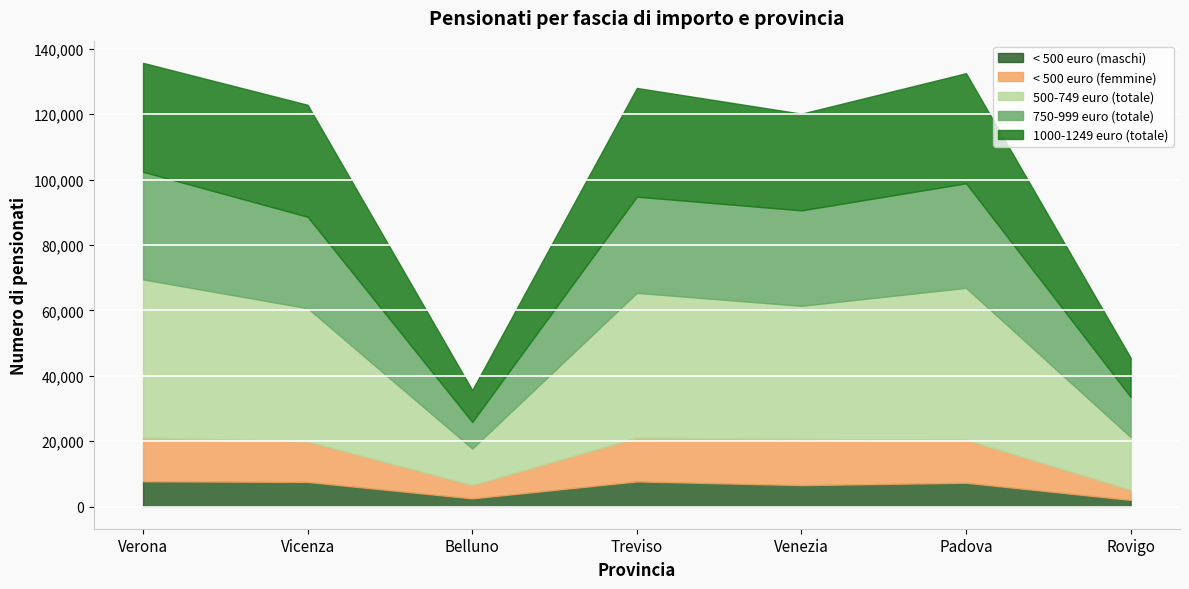

What are all the series names shown in the legend?

< 500 euro (maschi), < 500 euro (femmine), 500-749 euro (totale), 750-999 euro (totale), 1000-1249 euro (totale)